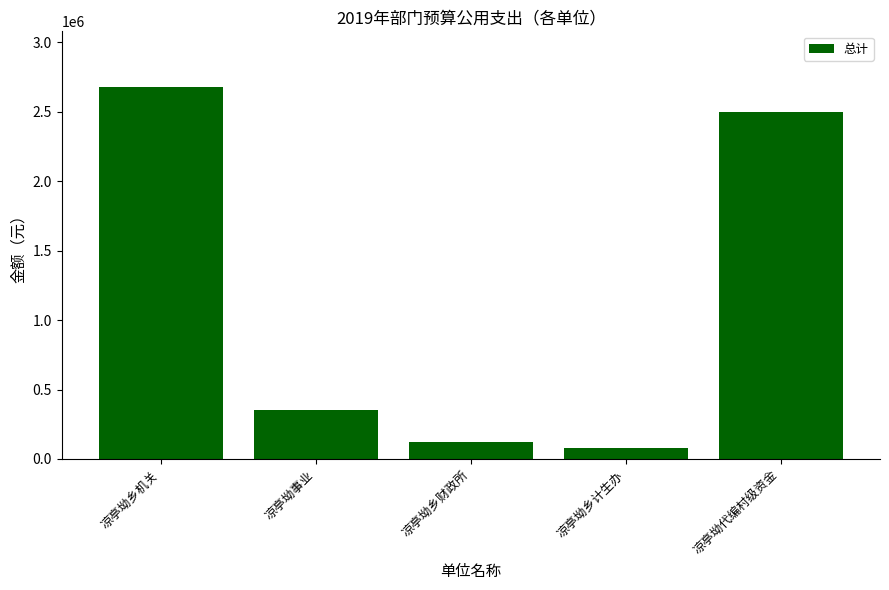

How many bars are there in total?

5